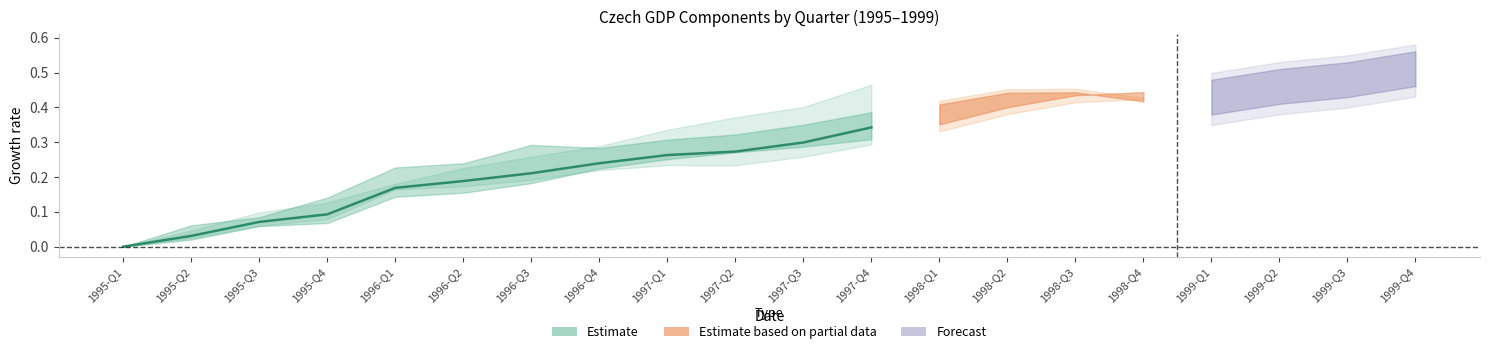

Reading left to right, list all the values displayed in this chart.

0.0	0.0	0.1	0.1	0.2	0.2	0.2	0.2	0.3	0.3	0.3	0.3